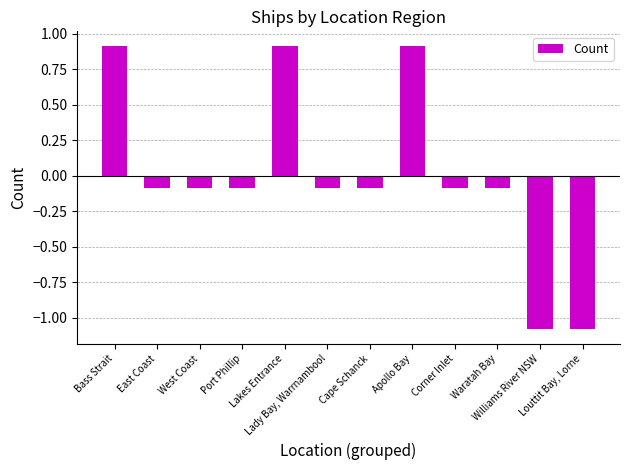

What is the maximum value shown in the chart?

0.9